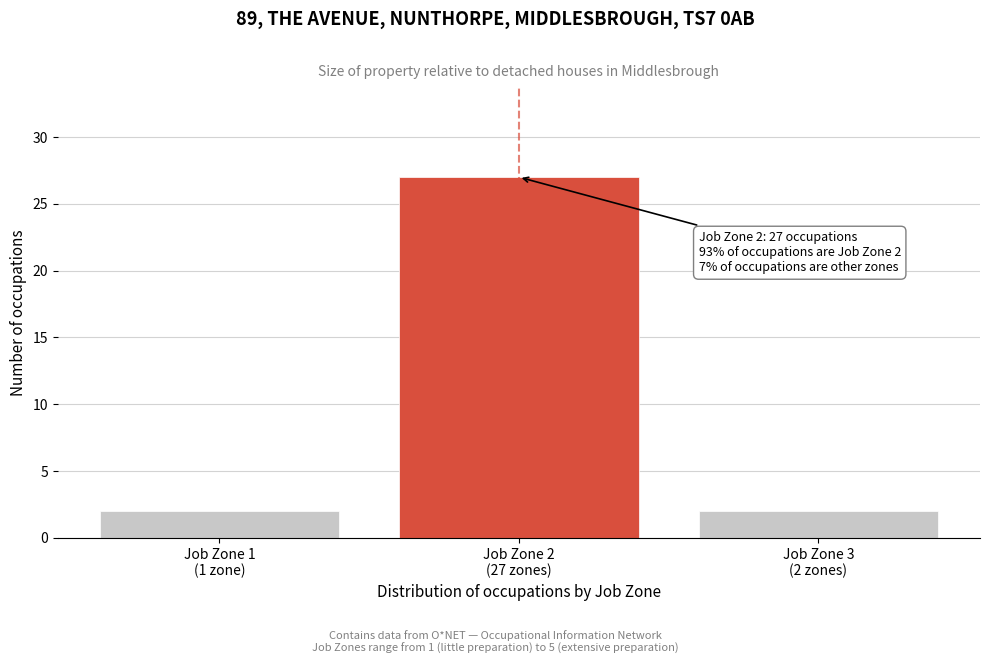

Reading right to left, transcribe all the data shown in this chart.

2	27	2